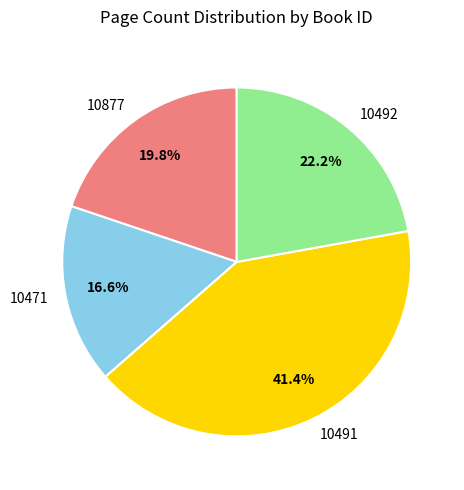

Rank the categories by value from highest to lowest.

10491, 10492, 10877, 10471